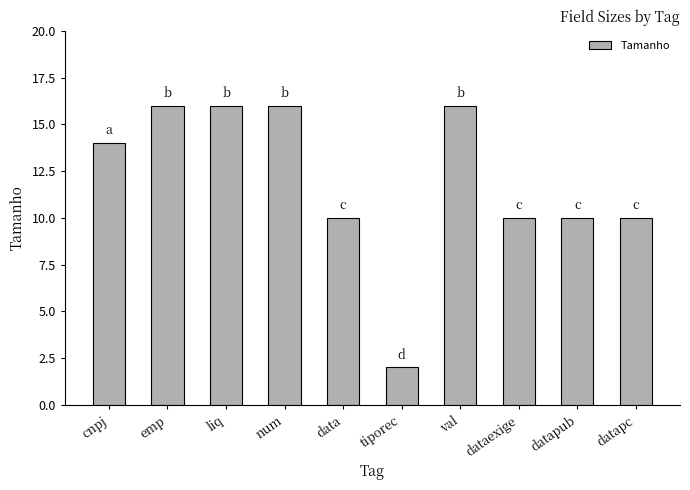

Reading left to right, list all the values displayed in this chart.

14	16	16	16	10	2	16	10	10	10